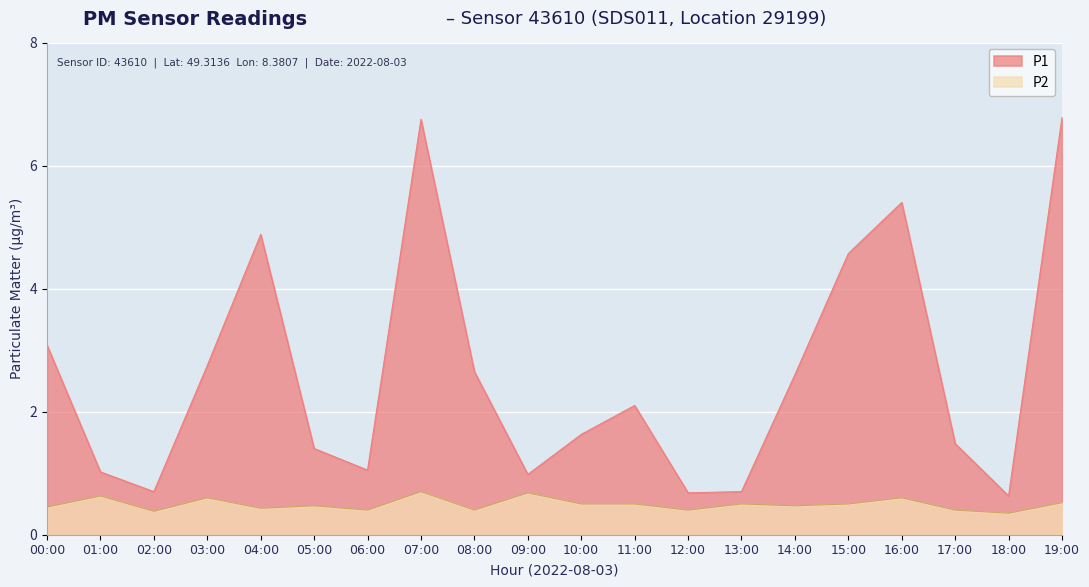

Does the chart display data point markers on the line(s)?

No